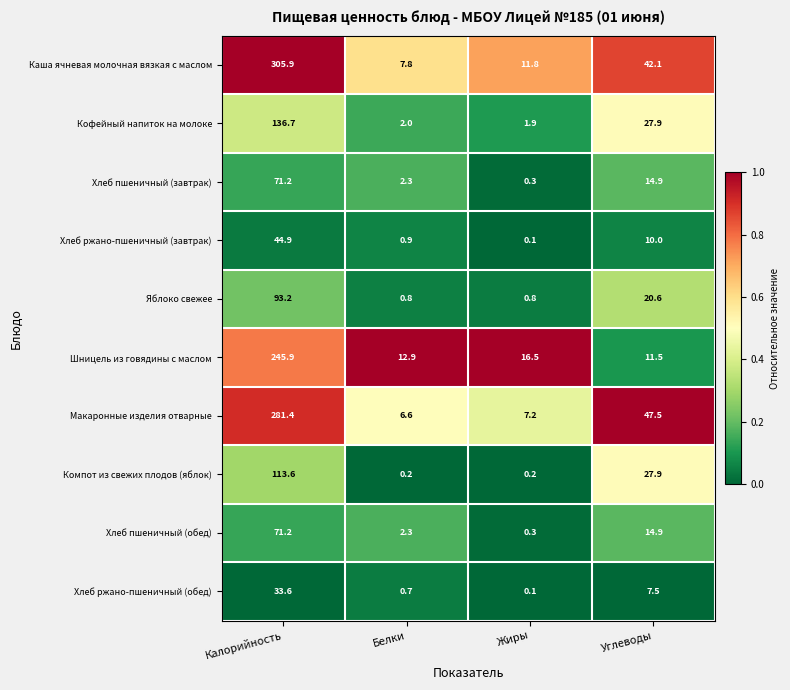

The Компот из свежих плодов (яблок) series shows 27.9 at Углеводы. True or false?

True